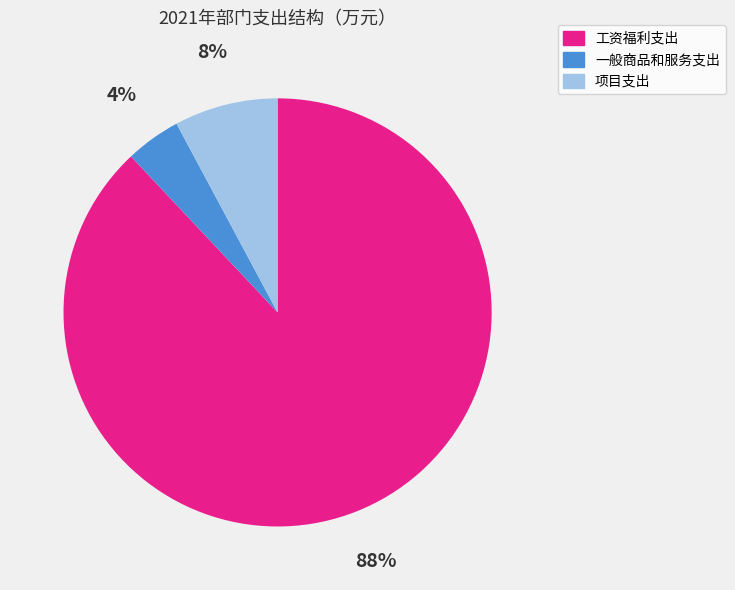

Between 一般商品和服务支出 and 项目支出, which is larger?

项目支出